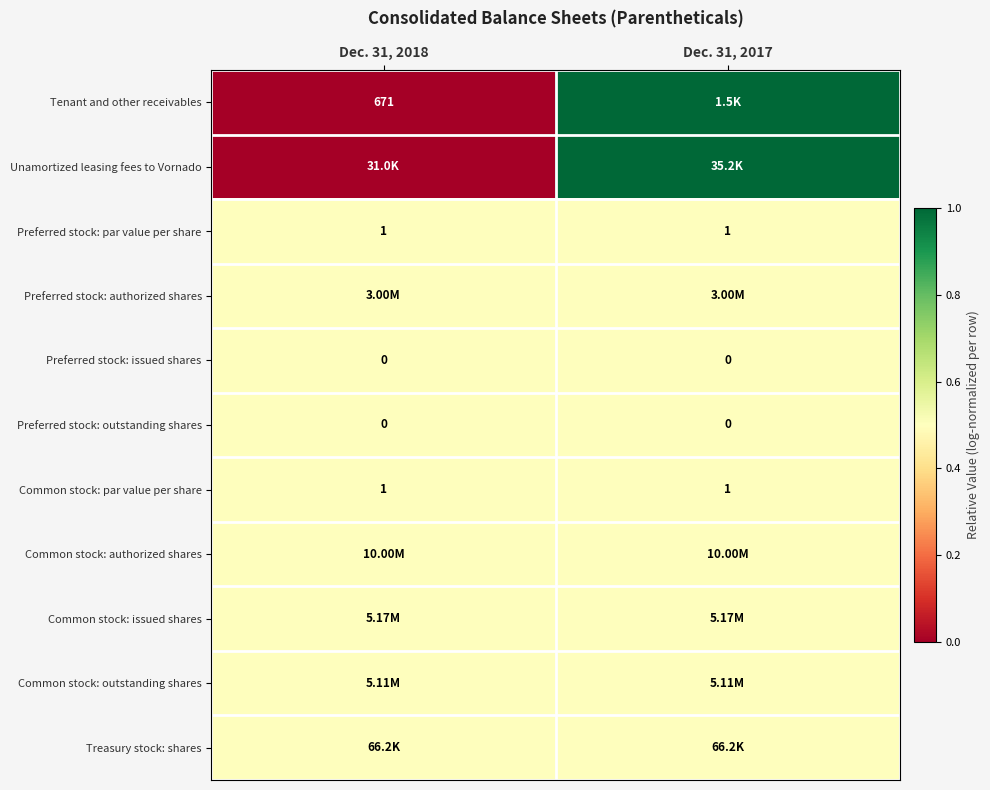

Is it true that Tenant and other receivables equals 0.5 at Dec. 31, 2018?

False